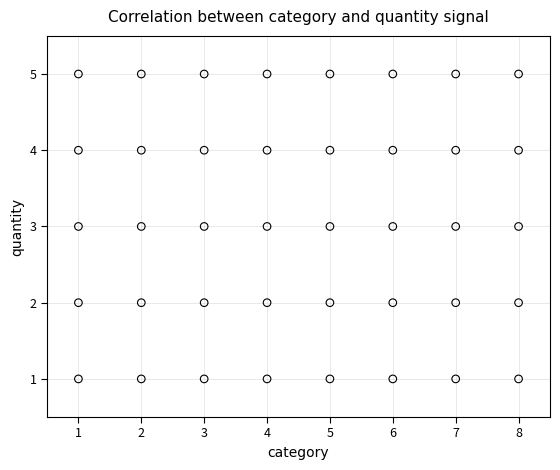

What is the range of X values (max minus min)?

7